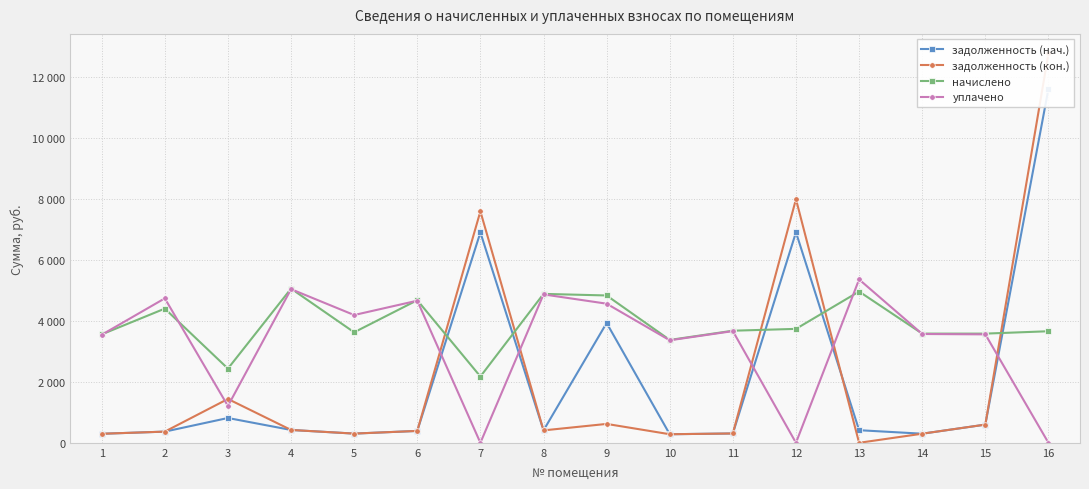

Reading left to right, what are all the values shown in this chart?

задолженность (нач.): 296.6	367.2	814.7	421.9	302.4	390.2	6907.9	407.5	3934.4	281.5	306.7	6912.6	414.0	298.8	597.6	11622.8
задолженность (кон.): 296.6	367.2	1439.8	421.9	302.4	390.2	7600.6	407.5	620.3	281.5	306.7	7999.9	0.0	298.8	597.6	12788.4
начислено: 3559.7	4406.4	2436.5	5063.0	3628.8	4682.9	2177.3	4890.2	4838.4	3378.2	3680.6	3741.1	4968.0	3585.6	3585.6	3663.4
уплачено: 3547.3	4743.0	1209.8	5045.5	4195.8	4666.6	0.0	4873.3	4568.3	3366.5	3667.9	0.0	5364.8	3573.2	3560.7	0.0